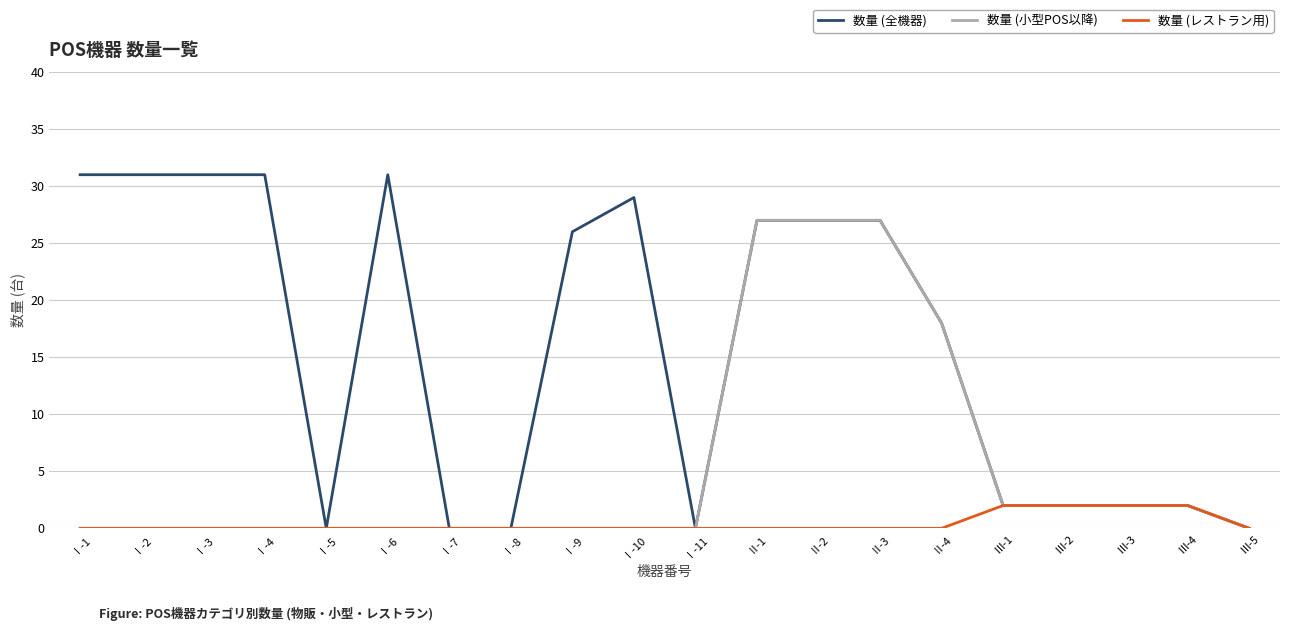

Reading left to right, extract all data points from this chart.

数量 (全機器): Ⅰ-1=31	Ⅰ-2=31	Ⅰ-3=31	Ⅰ-4=31	Ⅰ-5=0	Ⅰ-6=31	Ⅰ-7=0	Ⅰ-8=0	Ⅰ-9=26	Ⅰ-10=29	Ⅰ-11=0	Ⅱ-1=27	Ⅱ-2=27	Ⅱ-3=27	Ⅱ-4=18	Ⅲ-1=2	Ⅲ-2=2	Ⅲ-3=2	Ⅲ-4=2	Ⅲ-5=0
数量 (小型POS以降): Ⅰ-1=0	Ⅰ-2=0	Ⅰ-3=0	Ⅰ-4=0	Ⅰ-5=0	Ⅰ-6=0	Ⅰ-7=0	Ⅰ-8=0	Ⅰ-9=0	Ⅰ-10=0	Ⅰ-11=0	Ⅱ-1=27	Ⅱ-2=27	Ⅱ-3=27	Ⅱ-4=18	Ⅲ-1=2	Ⅲ-2=2	Ⅲ-3=2	Ⅲ-4=2	Ⅲ-5=0
数量 (レストラン用): Ⅰ-1=0	Ⅰ-2=0	Ⅰ-3=0	Ⅰ-4=0	Ⅰ-5=0	Ⅰ-6=0	Ⅰ-7=0	Ⅰ-8=0	Ⅰ-9=0	Ⅰ-10=0	Ⅰ-11=0	Ⅱ-1=0	Ⅱ-2=0	Ⅱ-3=0	Ⅱ-4=0	Ⅲ-1=2	Ⅲ-2=2	Ⅲ-3=2	Ⅲ-4=2	Ⅲ-5=0